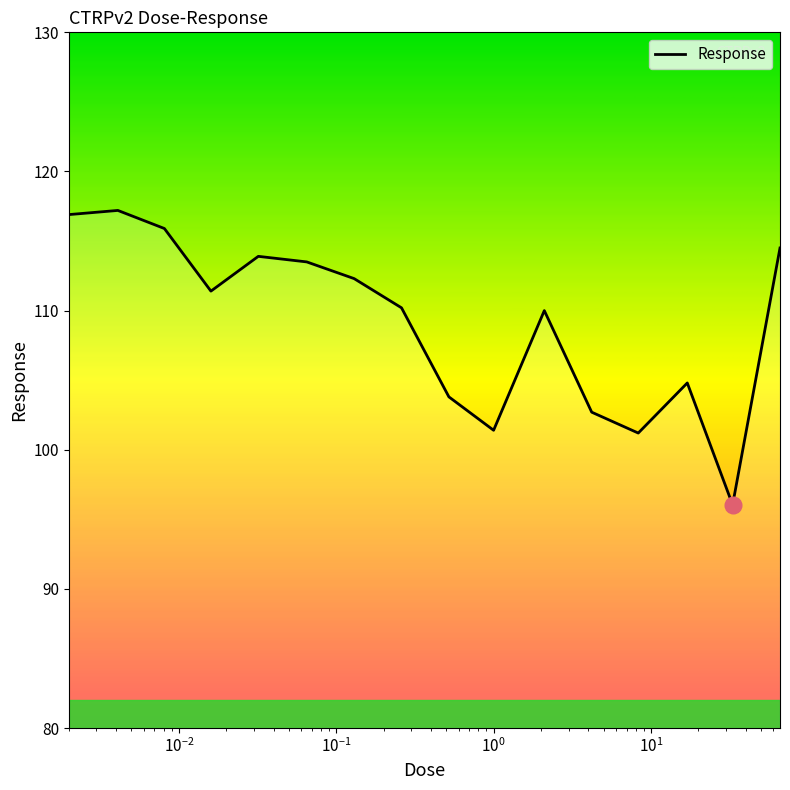

What is the smallest value displayed?

96.0